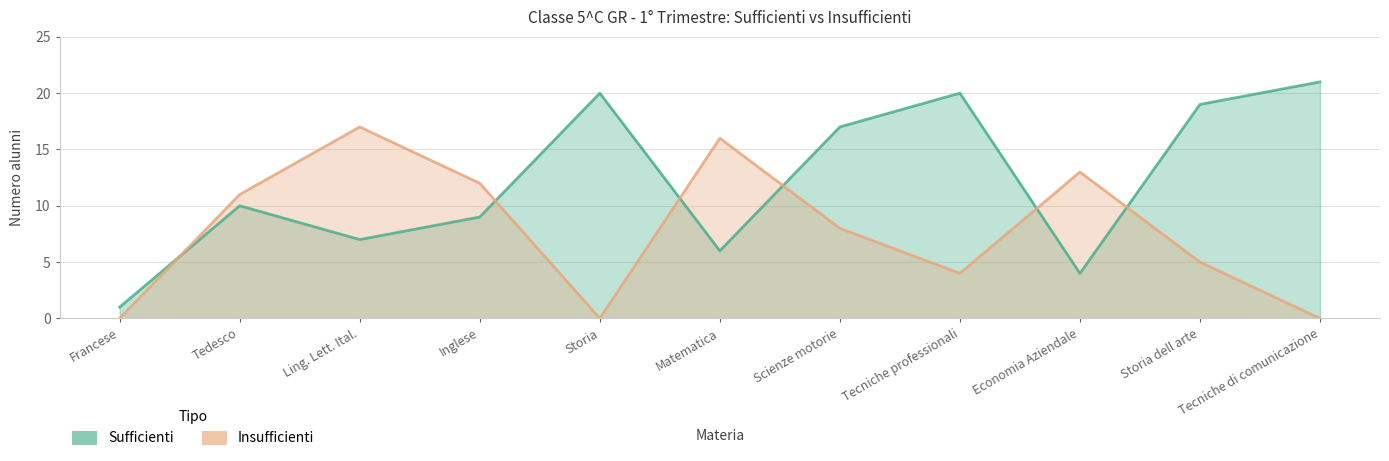

What position from the right is Matematica?

6